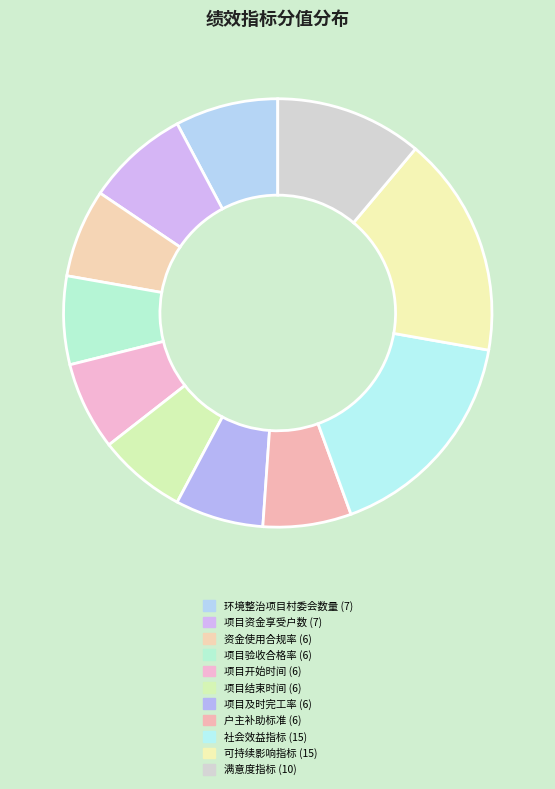

Is it true that 项目结束时间 (6) is 7% of the pie?

True